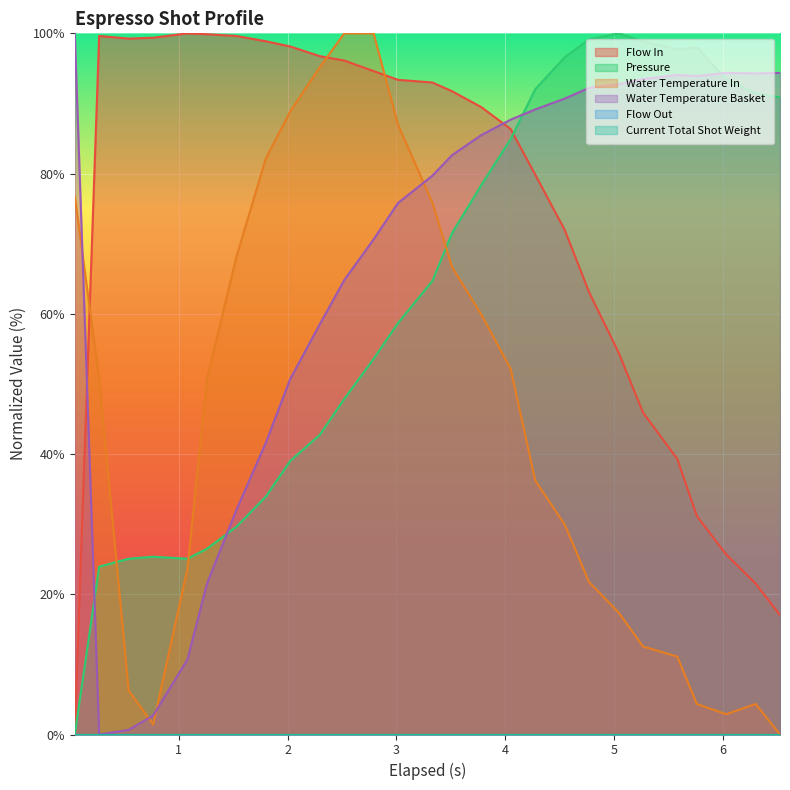

Which series has the largest range (max minus min)?

flow_in